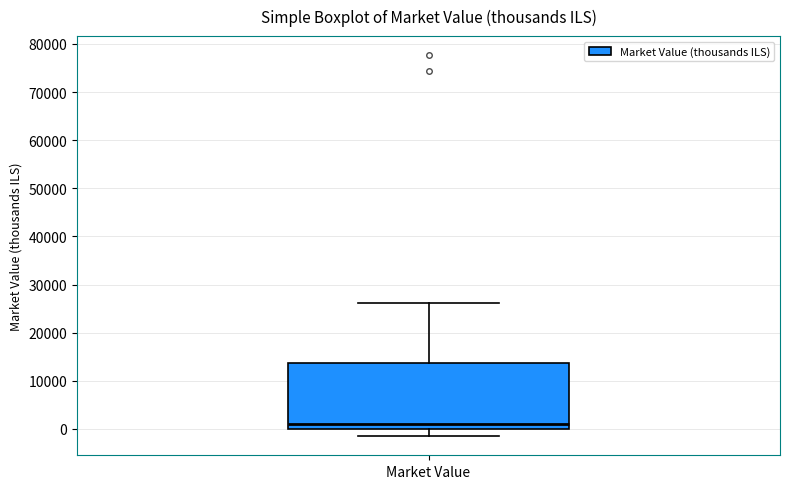

Read this box plot against the y-axis: the position of the median line, the range covered by the box, and the ends of both whiskers. The values are not printed on the chart, so give them approximately, as read against the axis.

median 1000, box 0 to 14000, whiskers -2000 to 26000